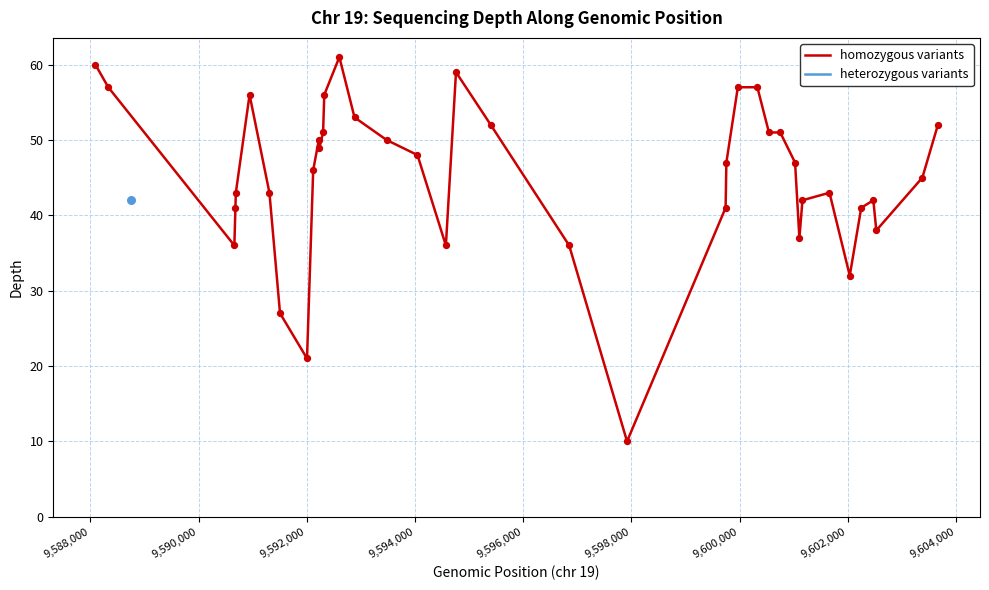

What is the minimum value for homozygous variants?

10